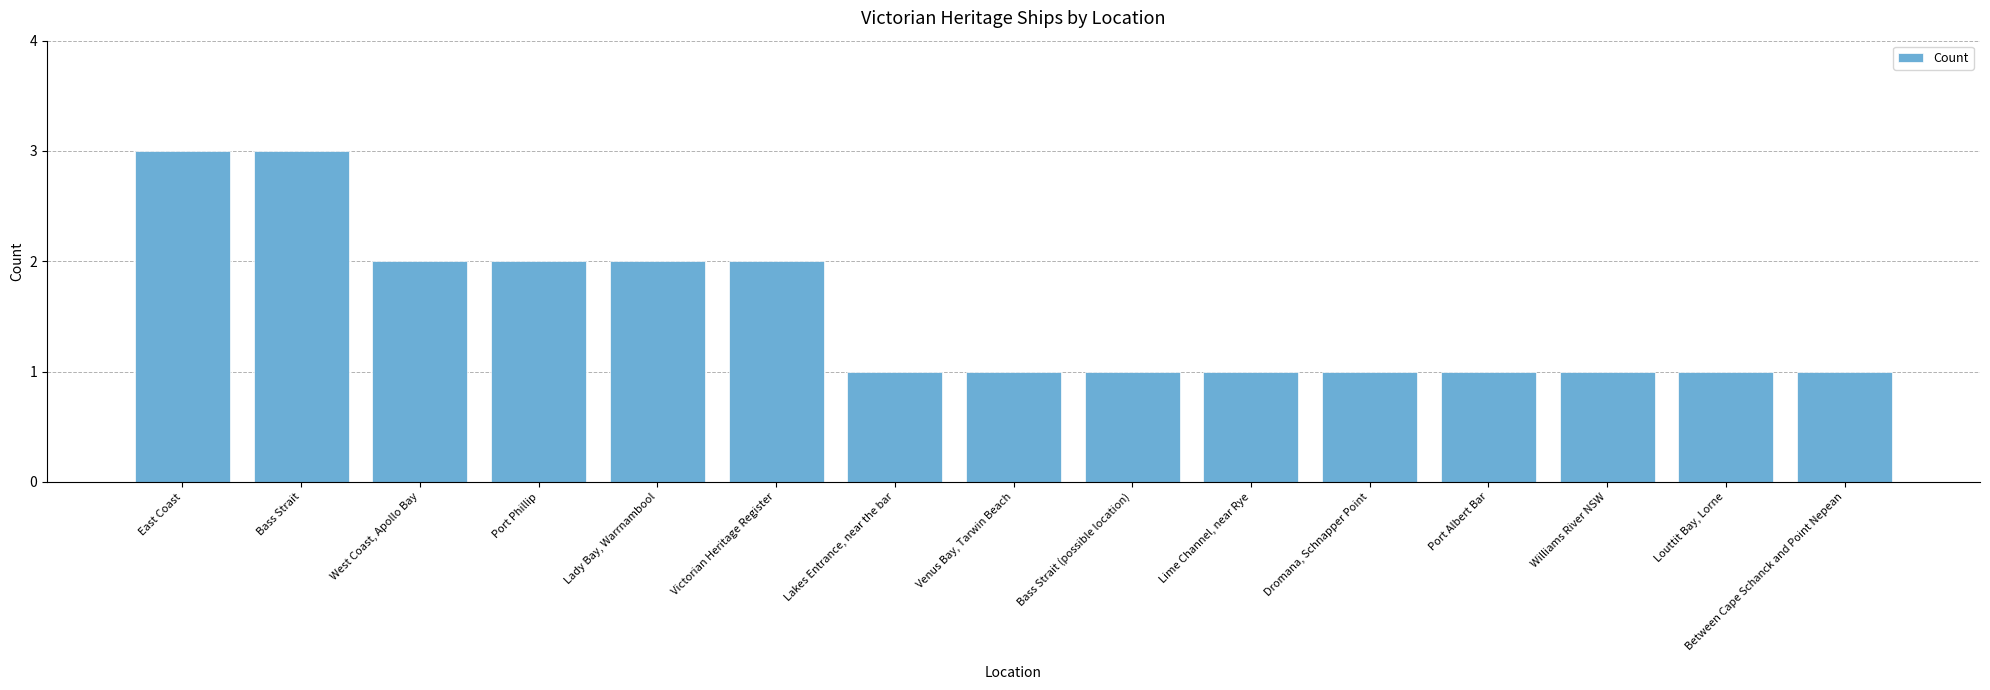

The chart shows a value of 3 at Victorian Heritage Register. True or false?

False